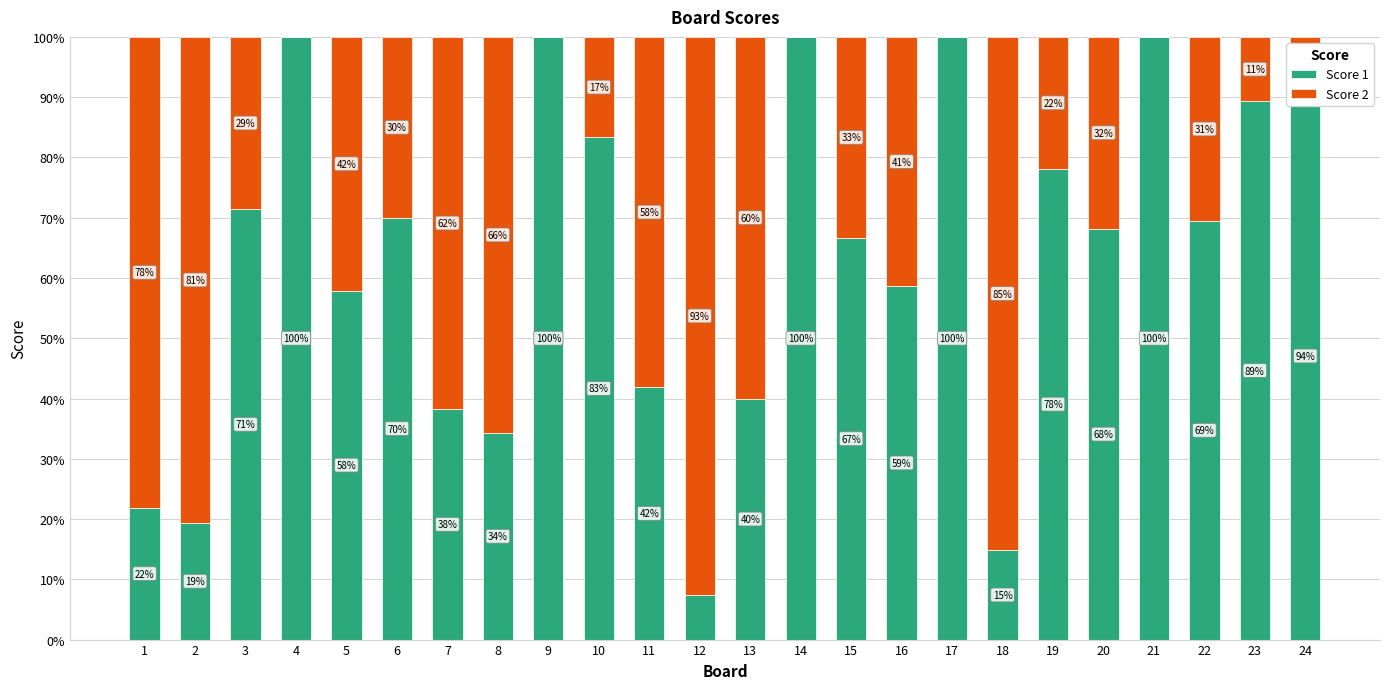

At which label does Score 1 first exceed 69?

3